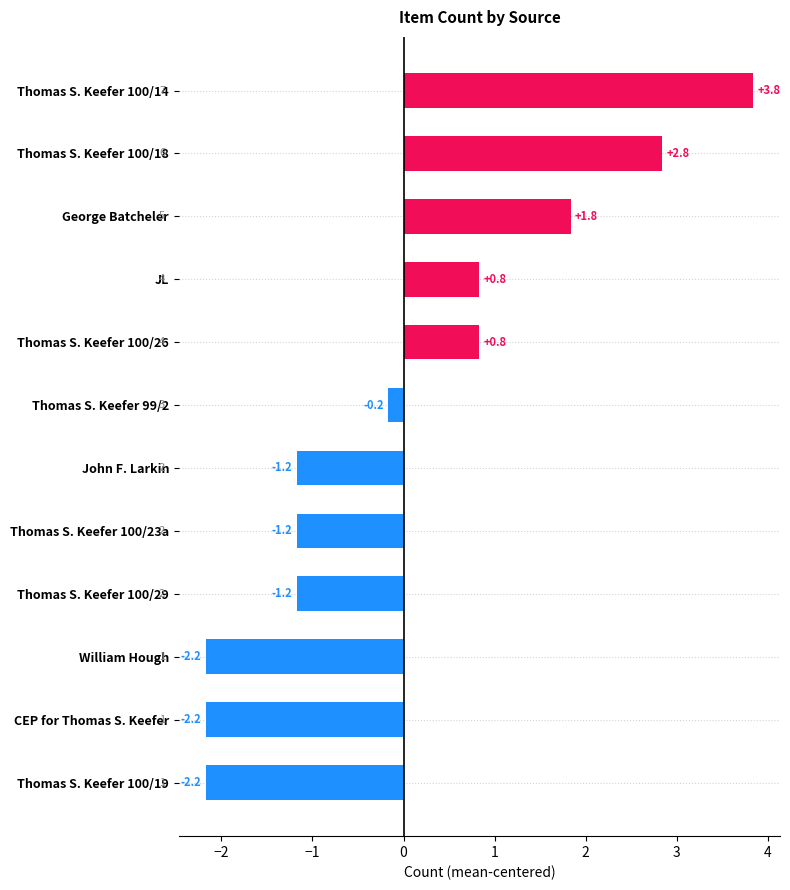

How many bars are there in total?

12